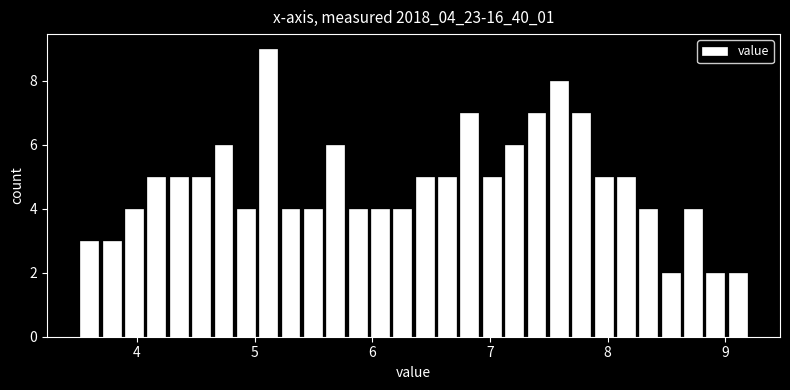

Read against the x-axis, roughly where is the centre of the tallest bar?

5.1